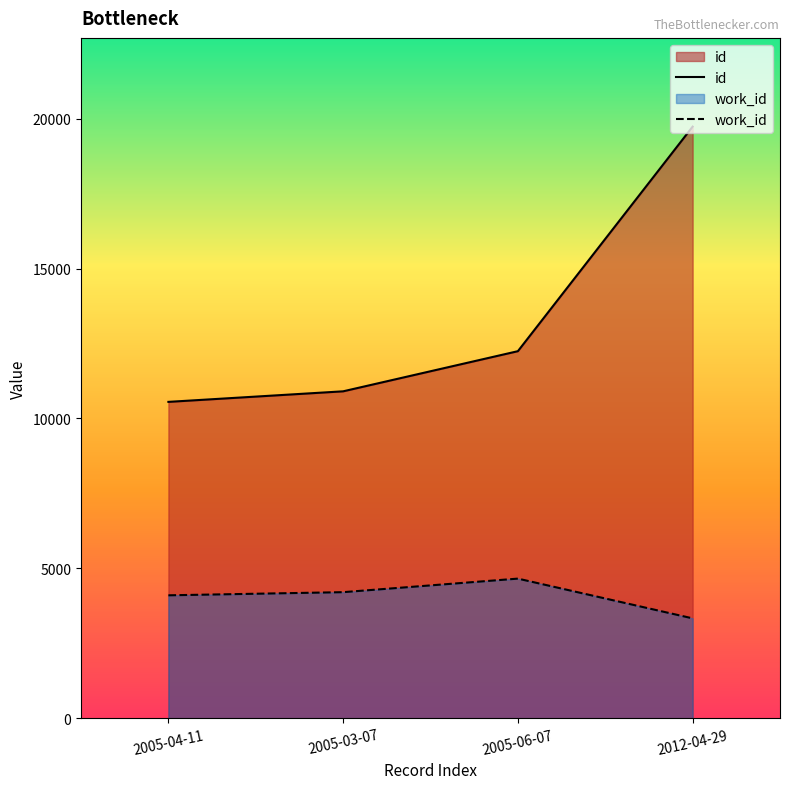

How many distinct data groups are displayed?

2